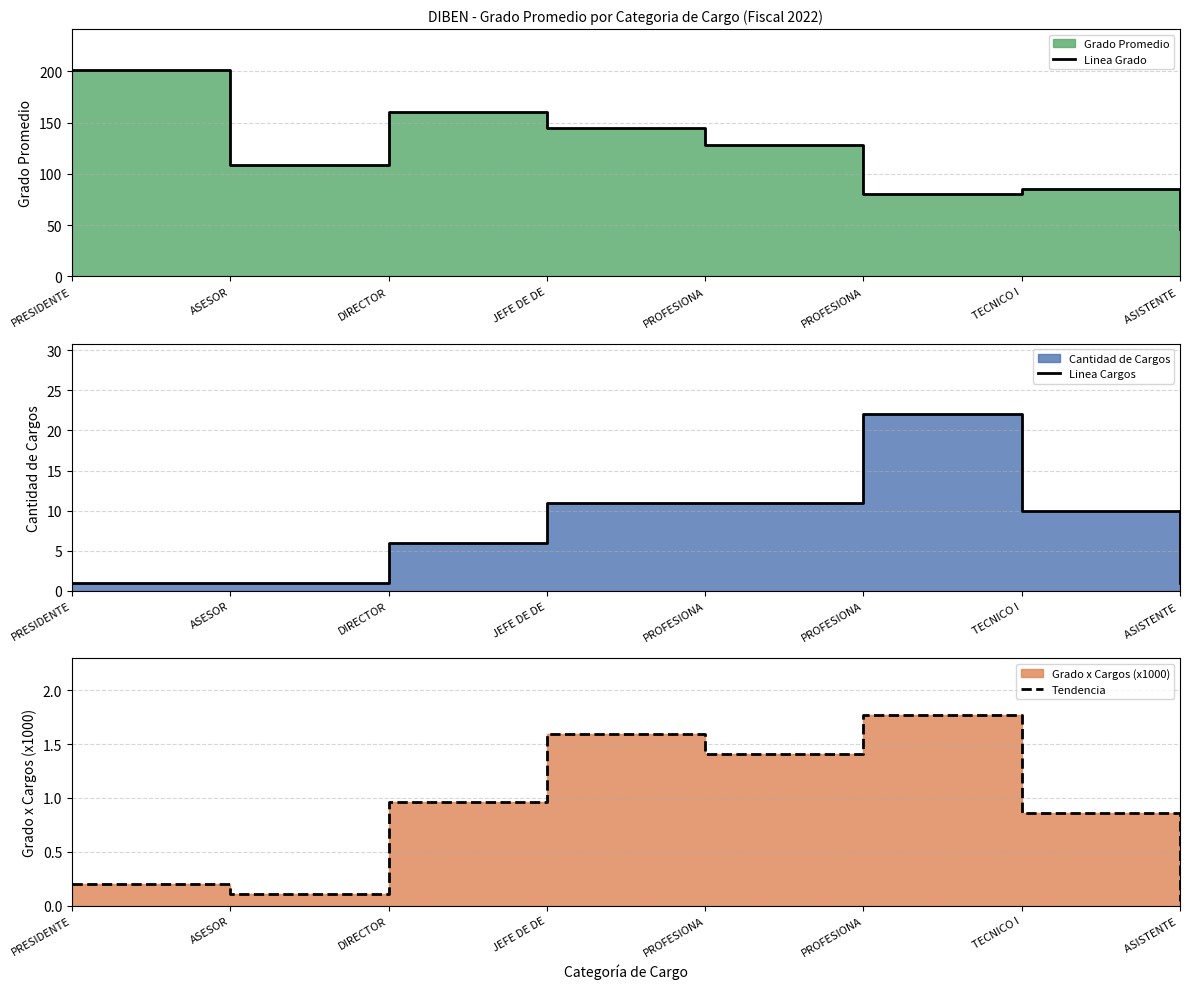

What is the label of the 1st point from the right?

ASISTENTE 